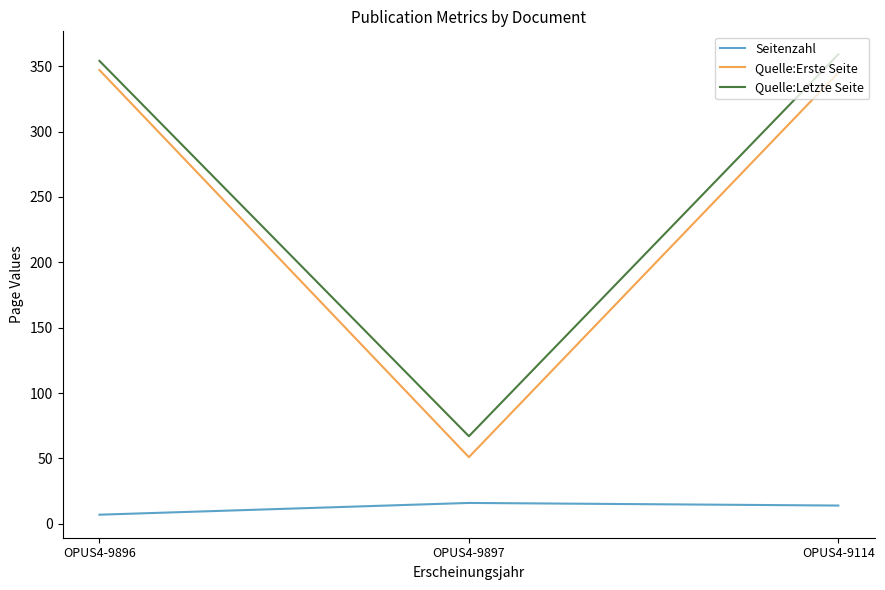

At which label is Quelle:Letzte Seite closest to 213?

OPUS4-9896